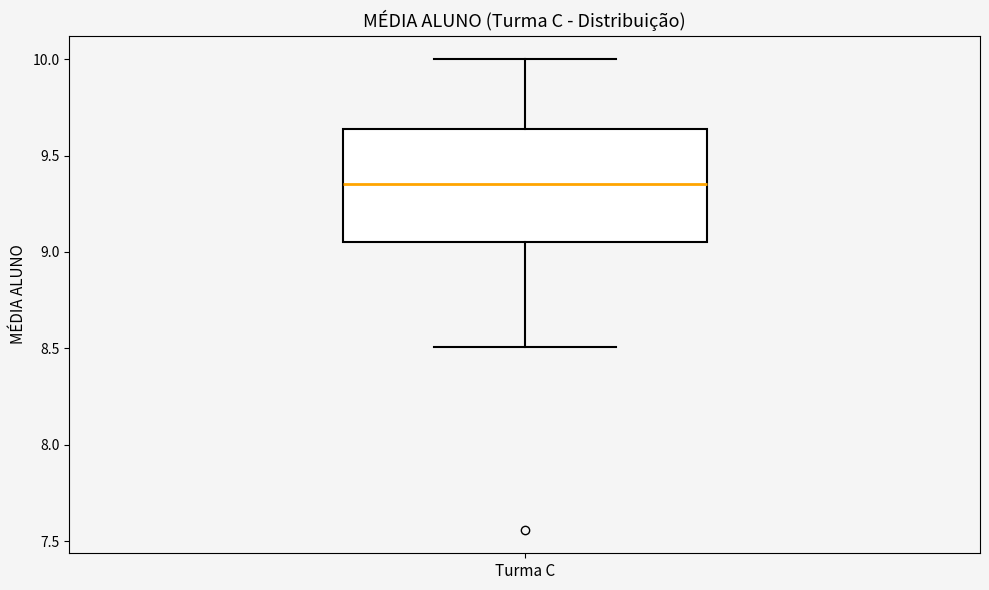

Where does the median line of the box for Turma C sit on the y-axis? The values are not printed on the chart, so give them approximately, as read against the axis.

9.35